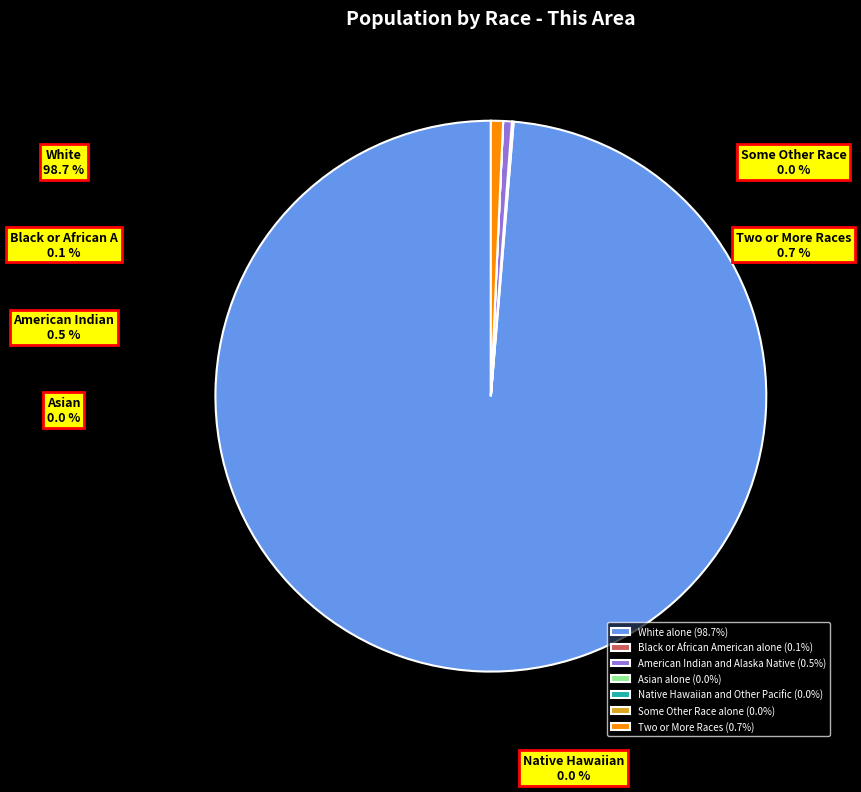

Do American Indian and Alaska Native and Two or More Races together represent more than half of the pie?

No